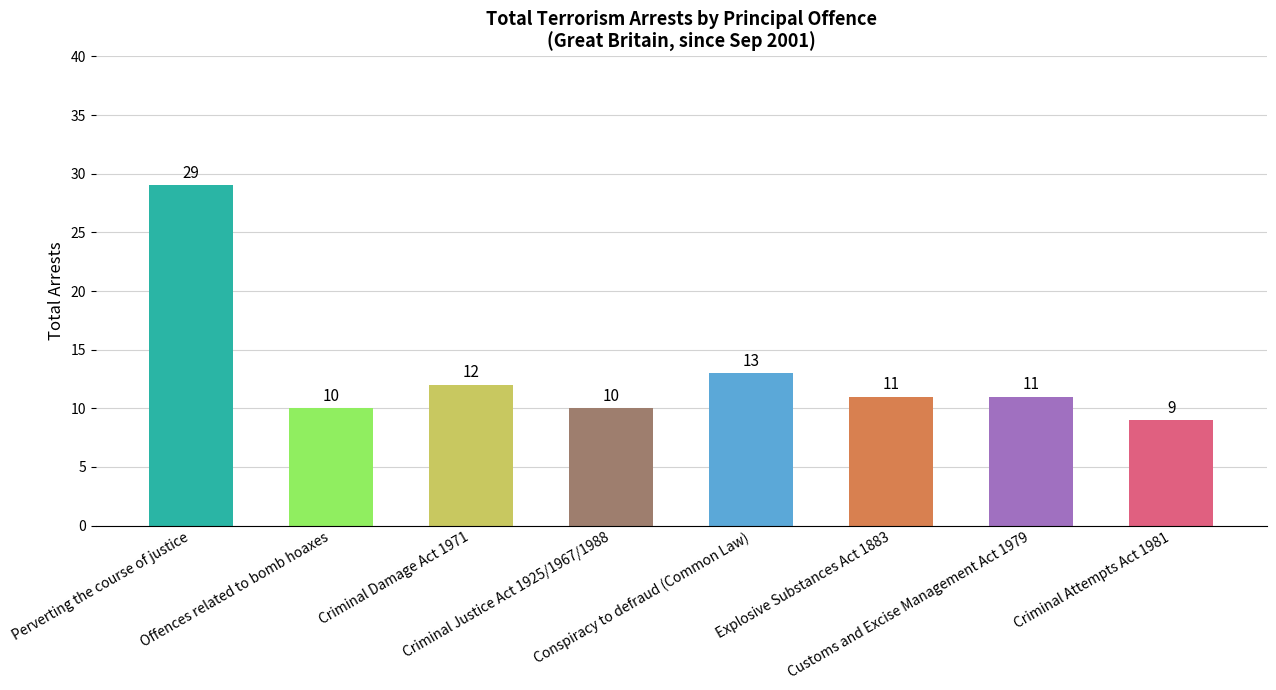

What is the value of the 2nd bar from the left?

10